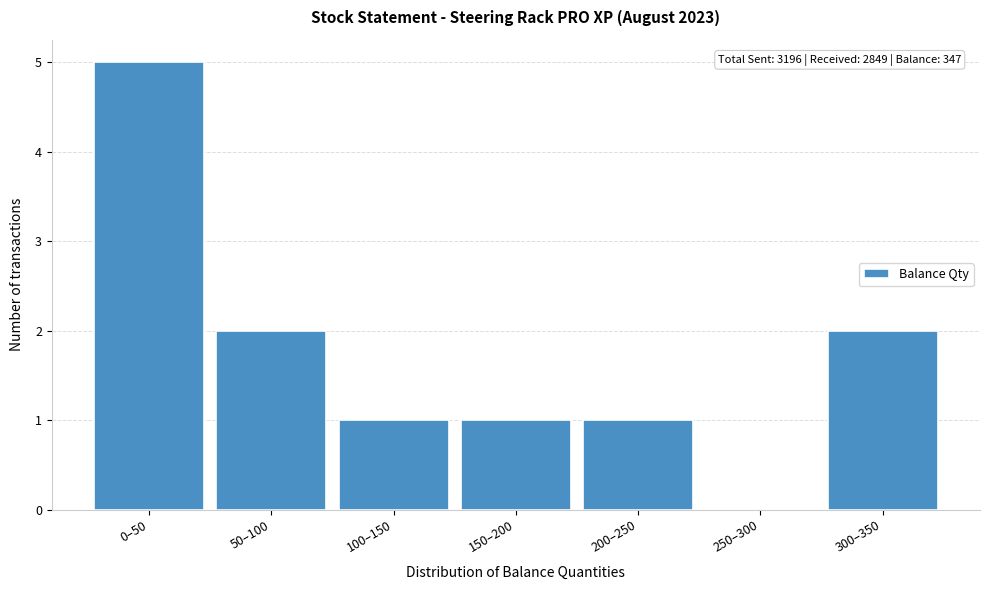

Reading left to right, list all the values displayed in this chart.

0–50=5	50–100=2	100–150=1	150–200=1	200–250=1	250–300=0	300–350=2